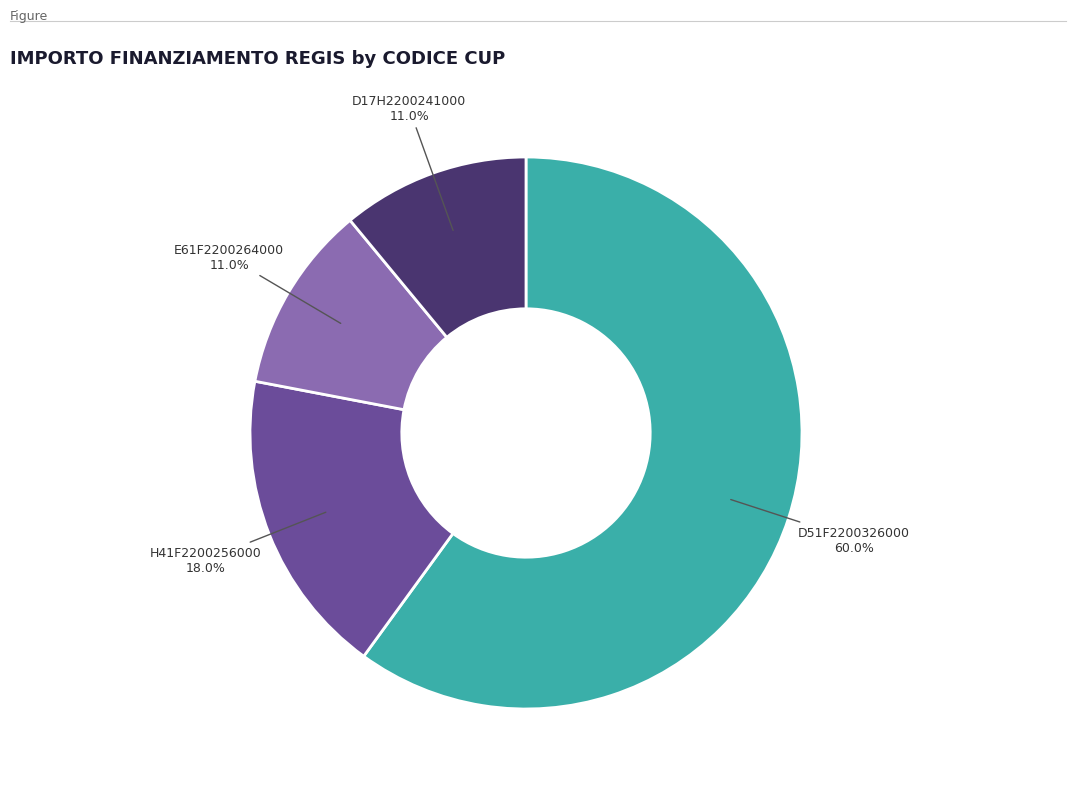

Is there a majority slice in this chart?

Yes